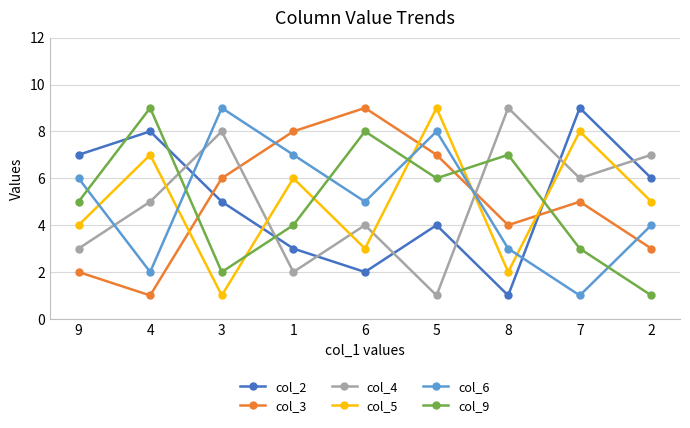

Reading left to right, extract all data points from this chart.

col_2: 9=7	4=8	3=5	1=3	6=2	5=4	8=1	7=9	2=6
col_3: 9=2	4=1	3=6	1=8	6=9	5=7	8=4	7=5	2=3
col_4: 9=3	4=5	3=8	1=2	6=4	5=1	8=9	7=6	2=7
col_5: 9=4	4=7	3=1	1=6	6=3	5=9	8=2	7=8	2=5
col_6: 9=6	4=2	3=9	1=7	6=5	5=8	8=3	7=1	2=4
col_9: 9=5	4=9	3=2	1=4	6=8	5=6	8=7	7=3	2=1